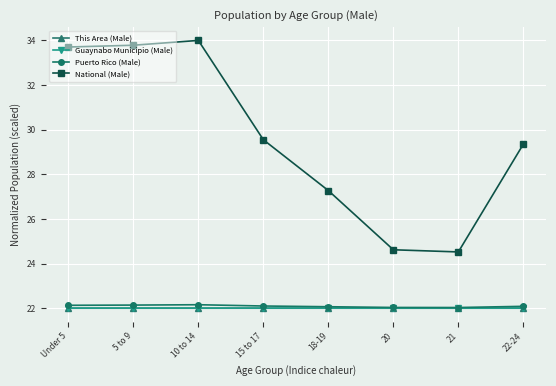

What is the value of the Puerto Rico (Male) point at the 8th from the left?

22.1